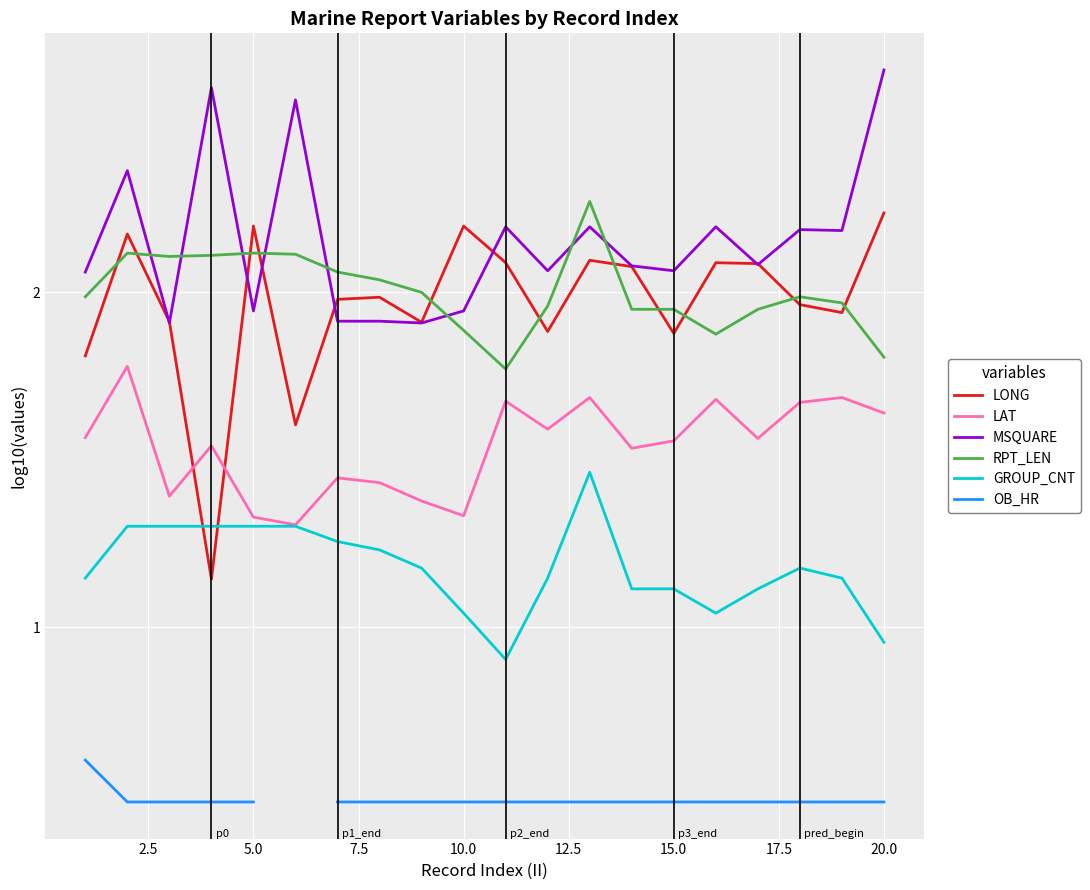

True or false: GROUP_CNT and MSQUARE intersect in this chart.

False